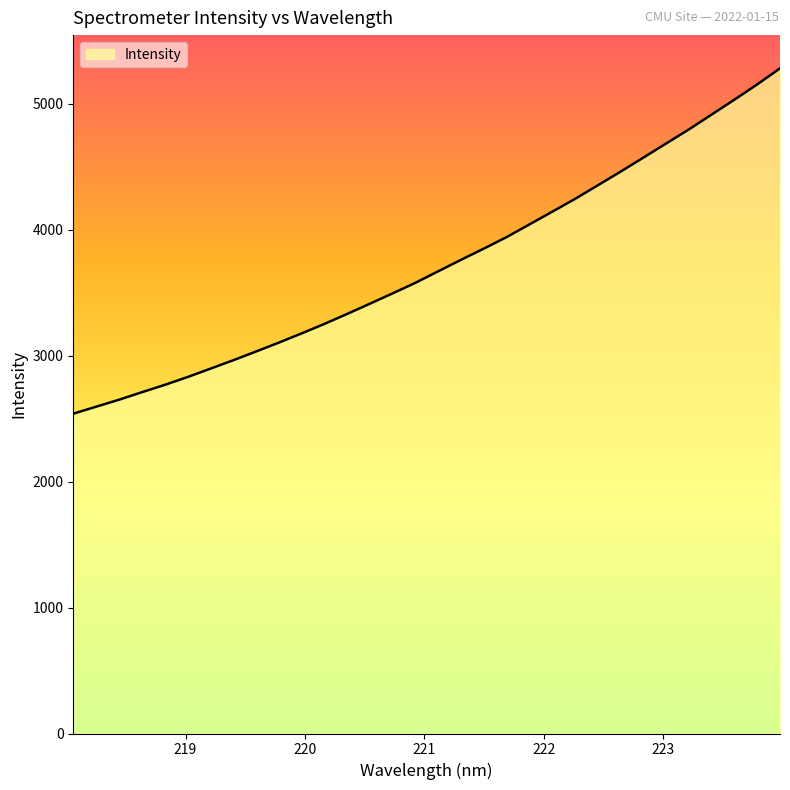

What is the minimum value shown in the chart?

2539.0